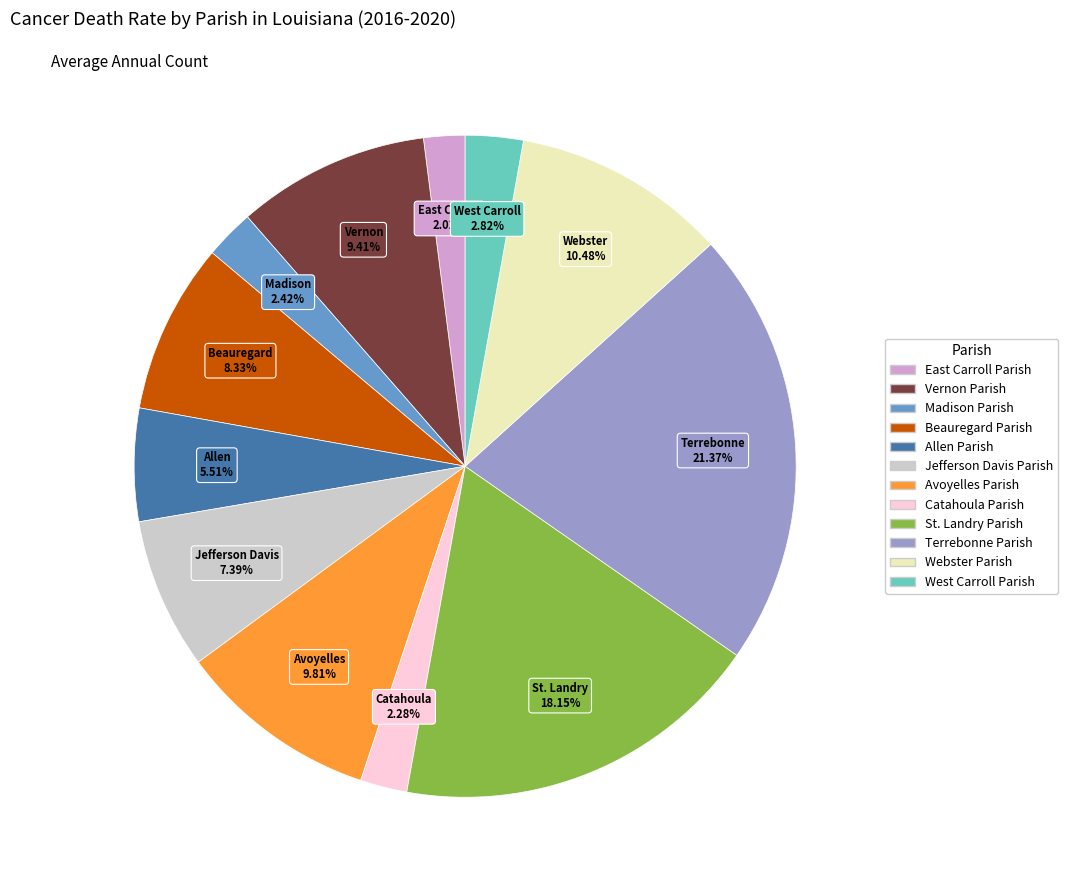

How many slices are in this pie chart?

12